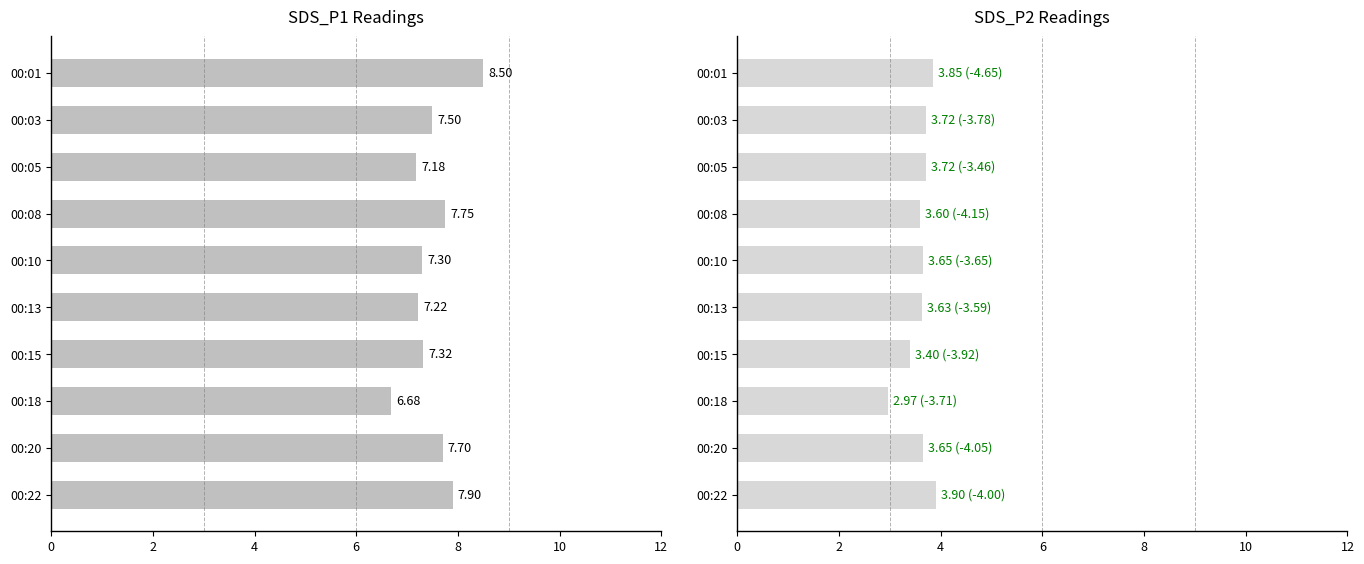

What is the label of the 5th bar from the right?

10